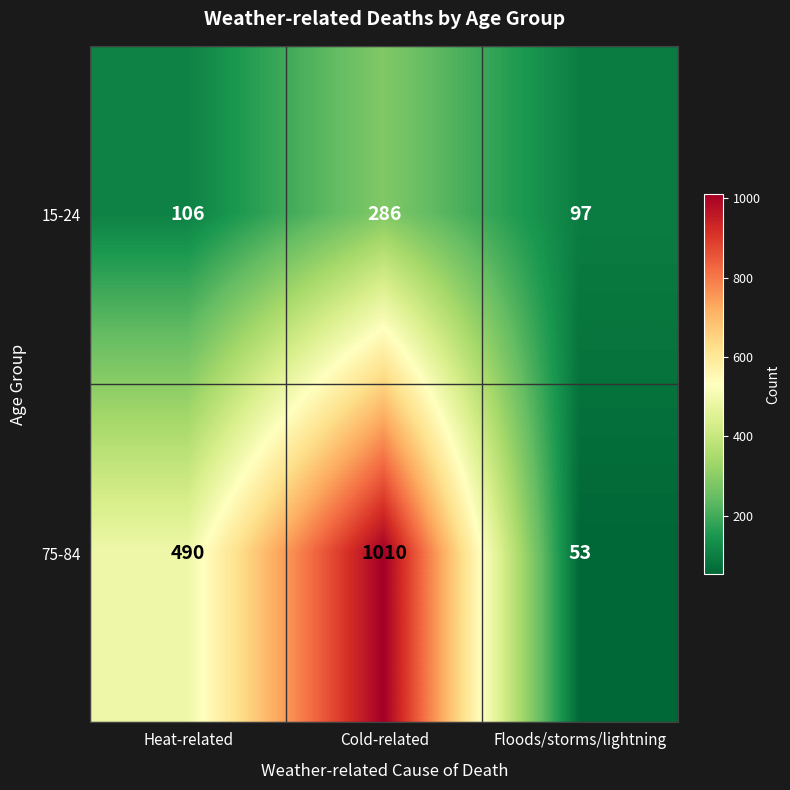

List the series in order of their peak value, lowest first.

15-24, 75-84